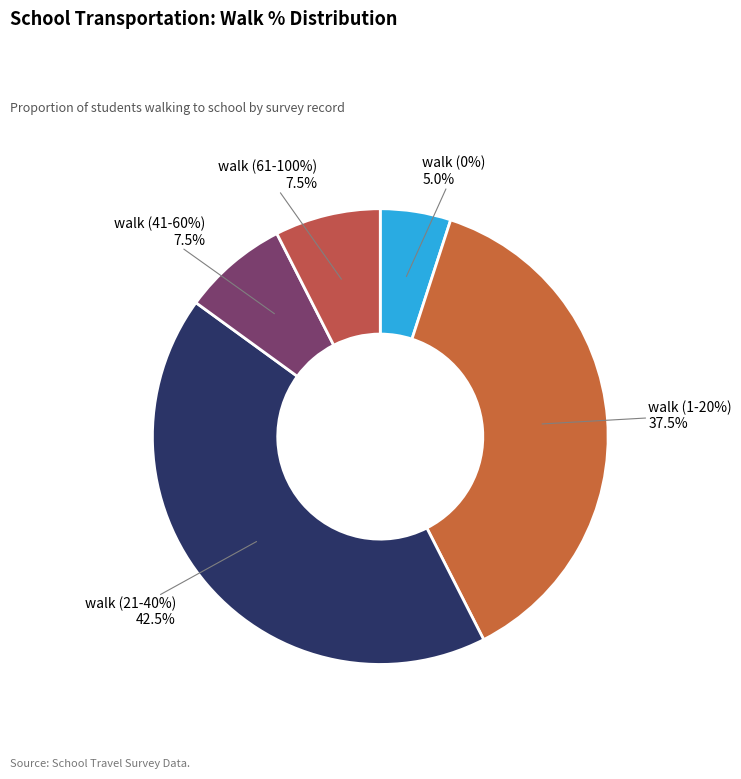

Does 35 account for over 50% of the chart?

No